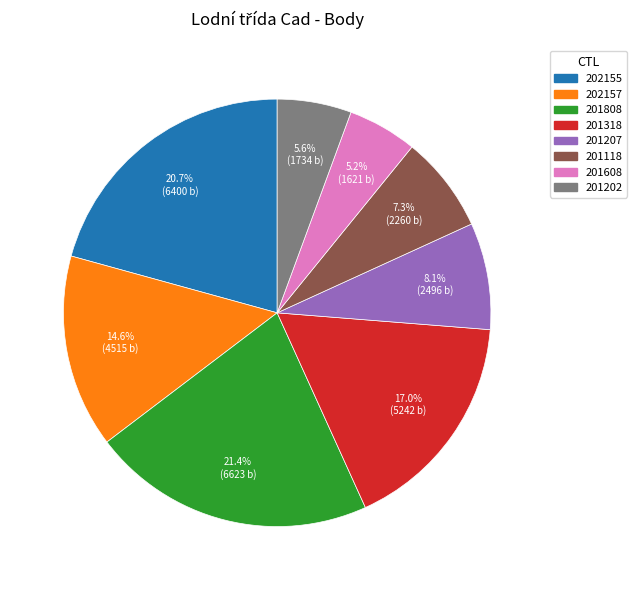

What is the ratio of the value at 201808 to the value at 202157?

1.5